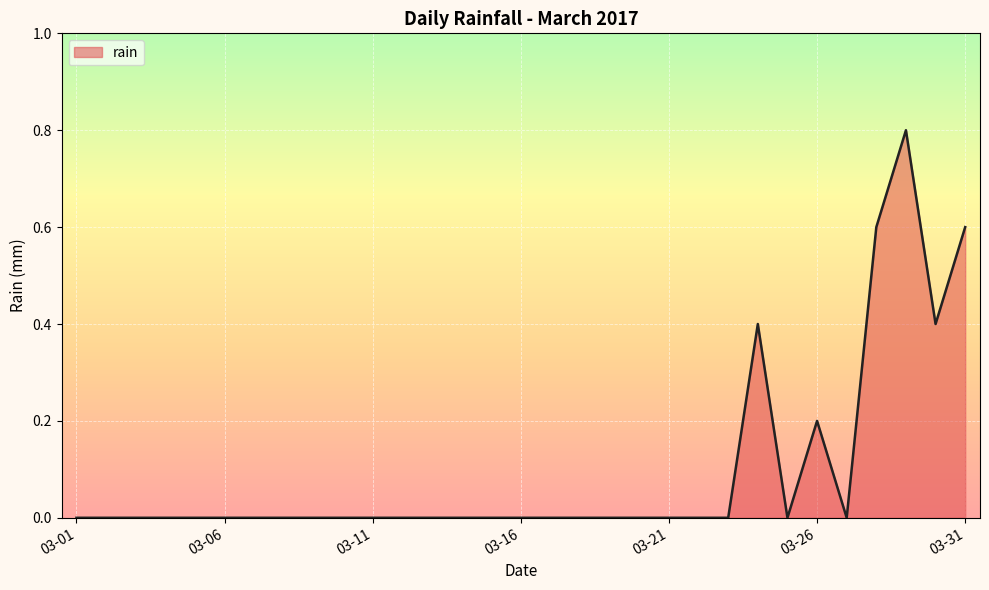

What is the difference between the maximum and minimum values?

0.8